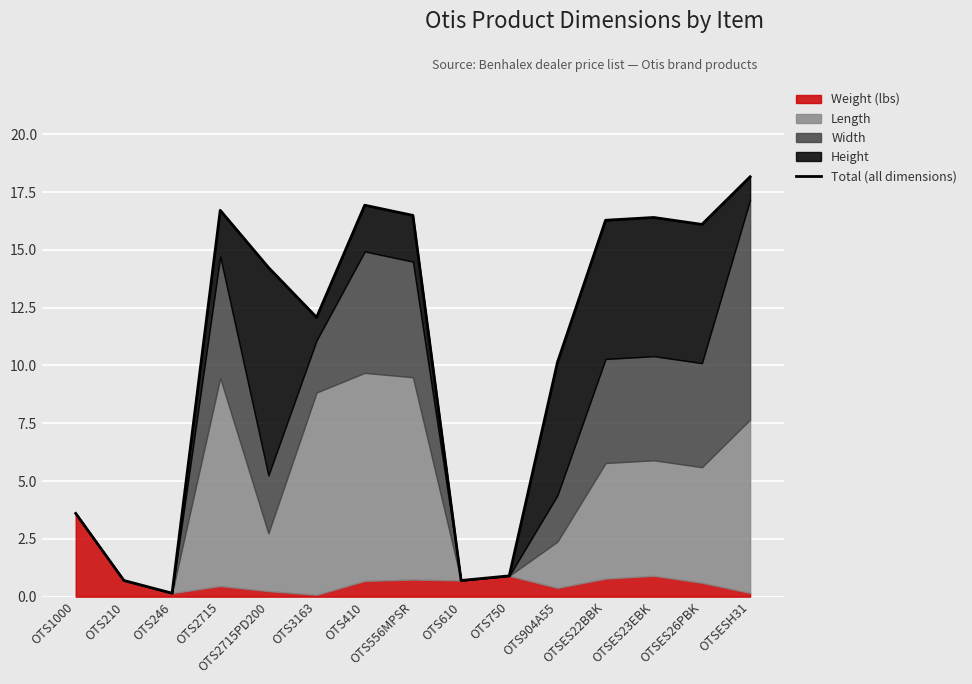

The value at OTS246 is 0.1. True or false?

False